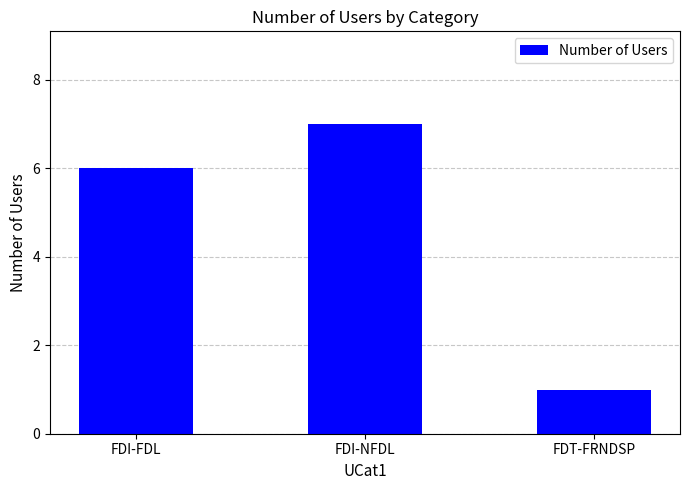

Reading left to right, list all the values displayed in this chart.

6	7	1